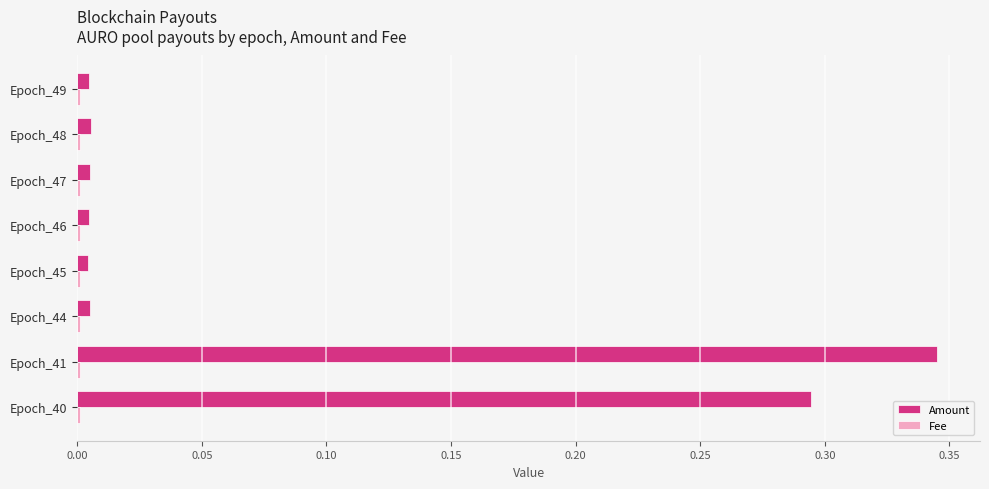

What is the sum of all Amount values?

0.7